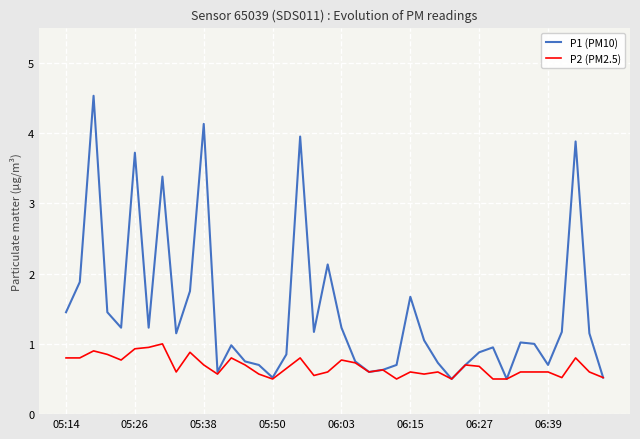

Which series has the largest total across all categories?

P1 (PM10)